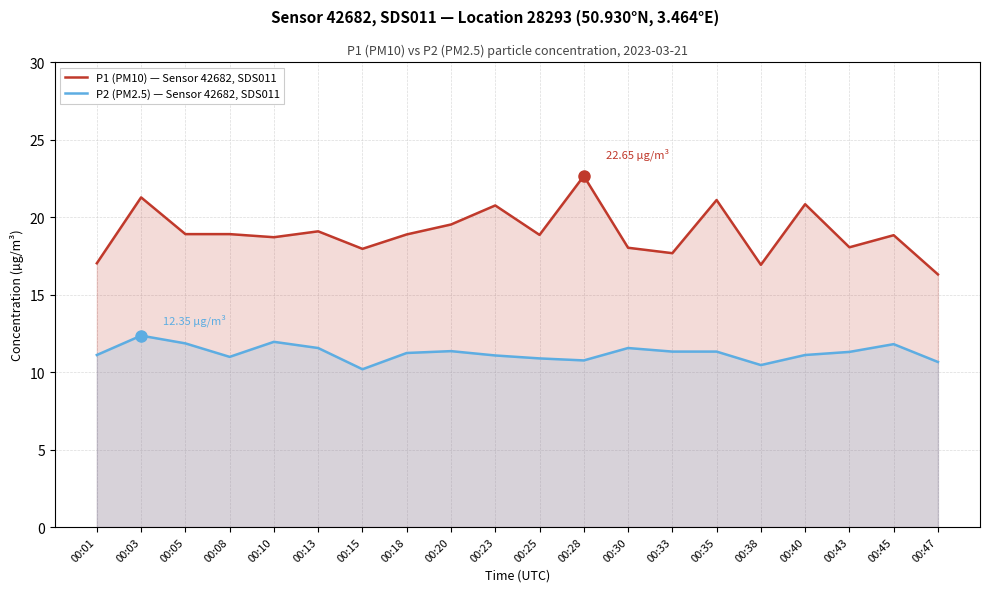

True or false: P2 (PM2.5) — Sensor 42682, SDS011 and P1 (PM10) — Sensor 42682, SDS011 cross at least once.

False